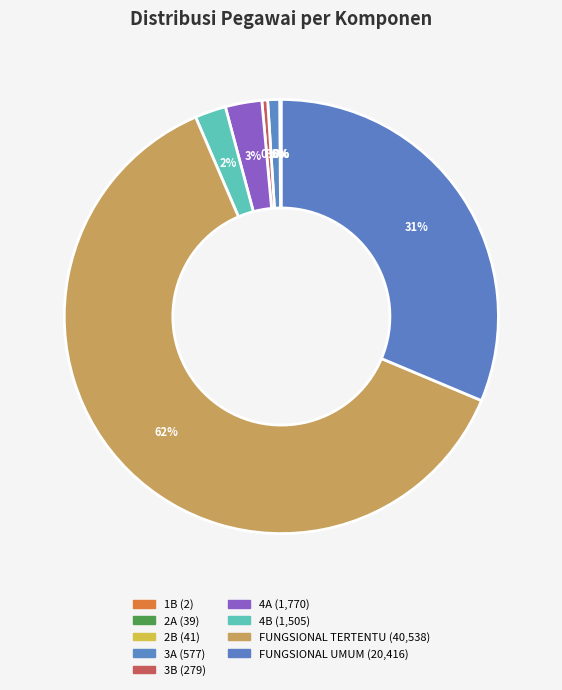

To the nearest percent, what is the average slice percentage?

11%